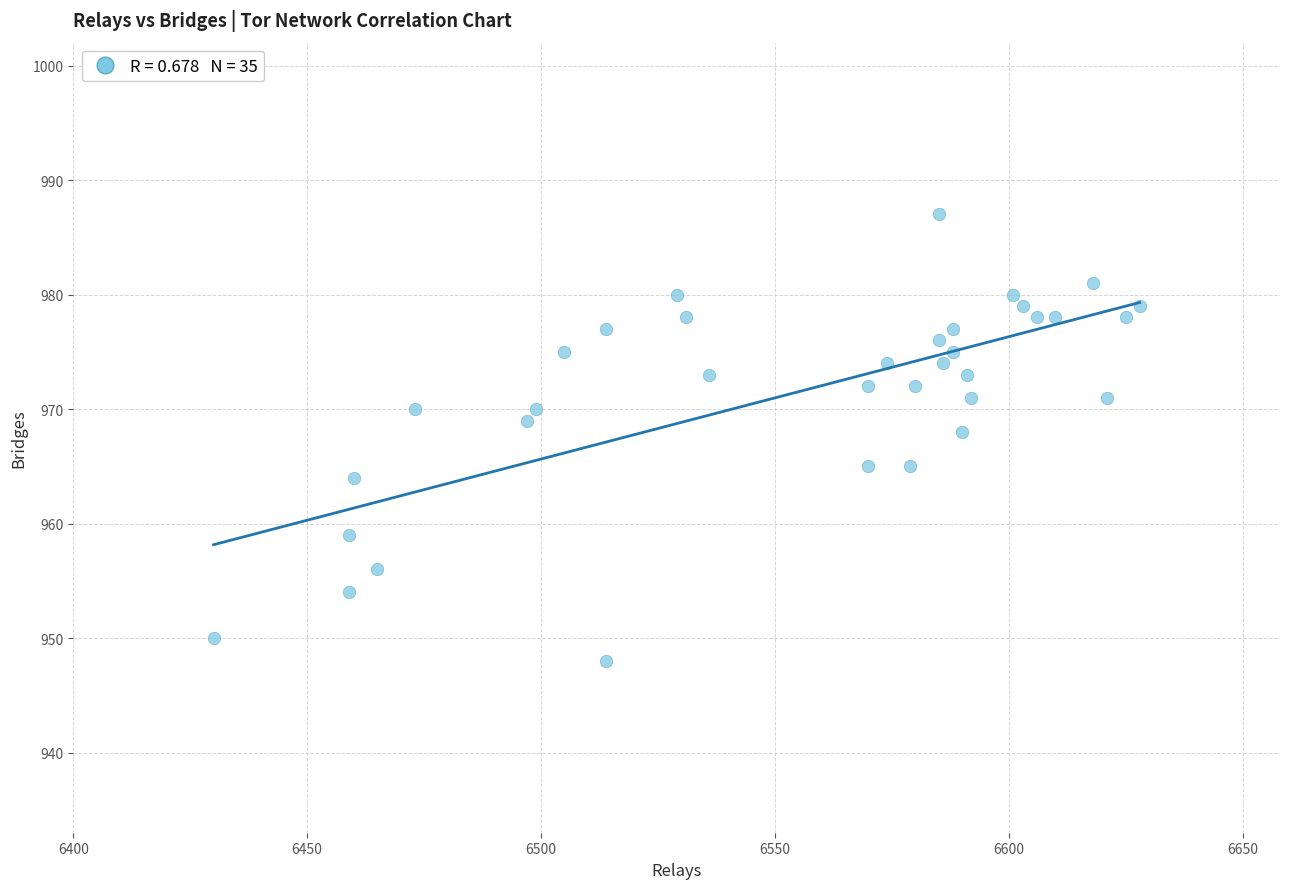

What Y value in the scatter plot is closest to 967?

968